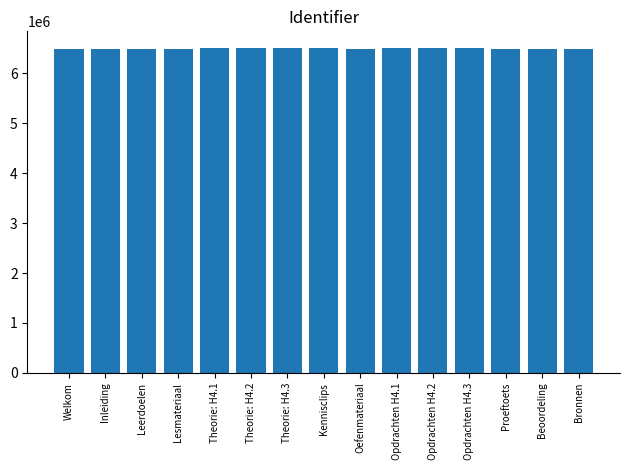

What is the ratio of the value at Leerdoelen to the value at Lesmateriaal?

1.0